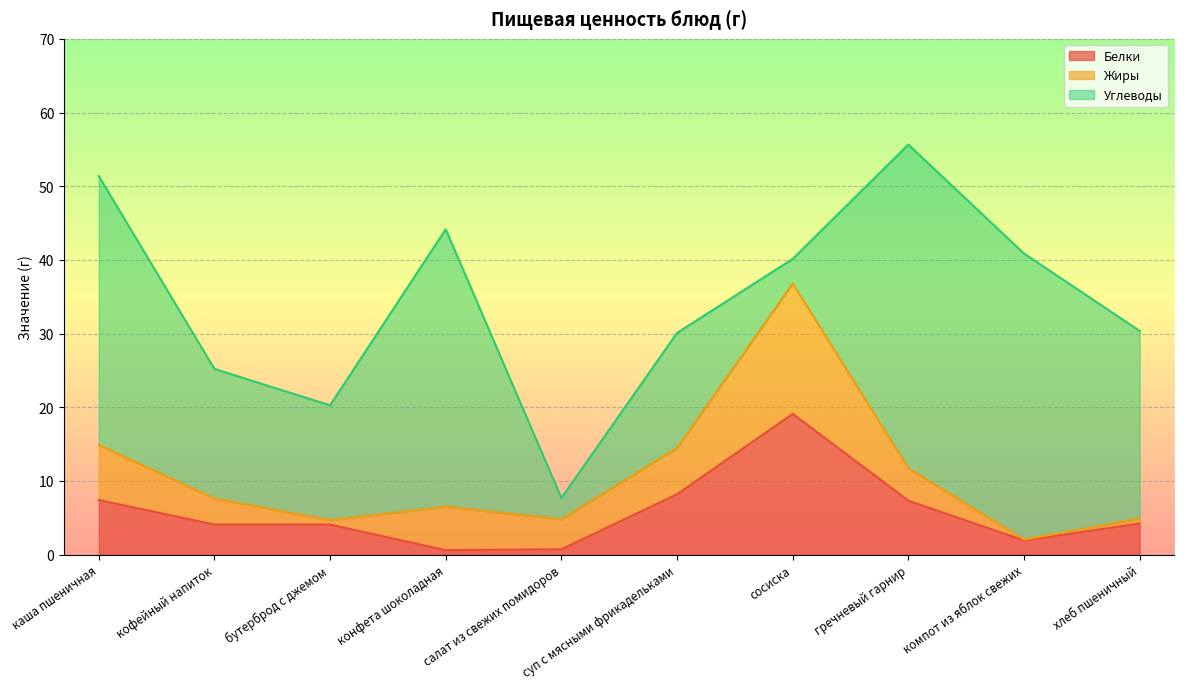

Which series has the largest total across all categories?

Углеводы